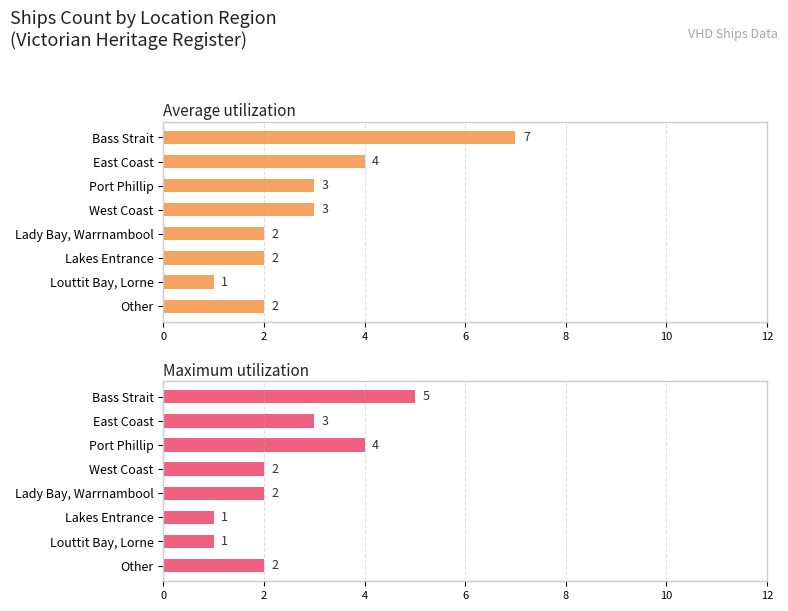

Is it true that Maximum utilization equals 2 at Other?

True